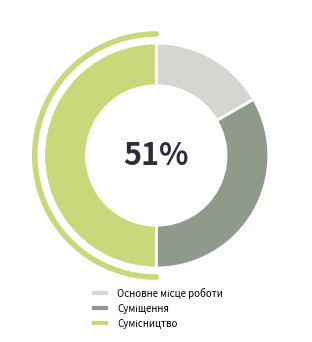

The Основне місце роботи slice represents 9% of the pie. True or false?

False